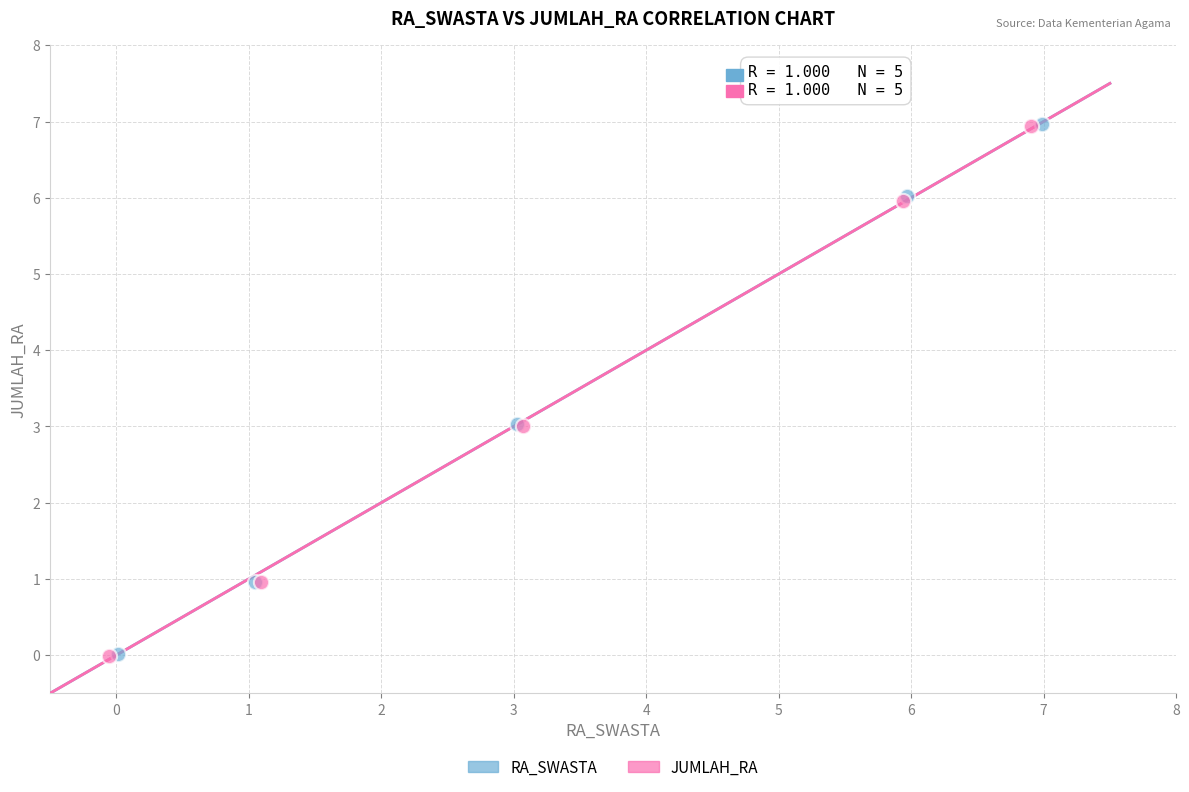

What are all the series names shown in the legend?

RA_SWASTA, JUMLAH_RA